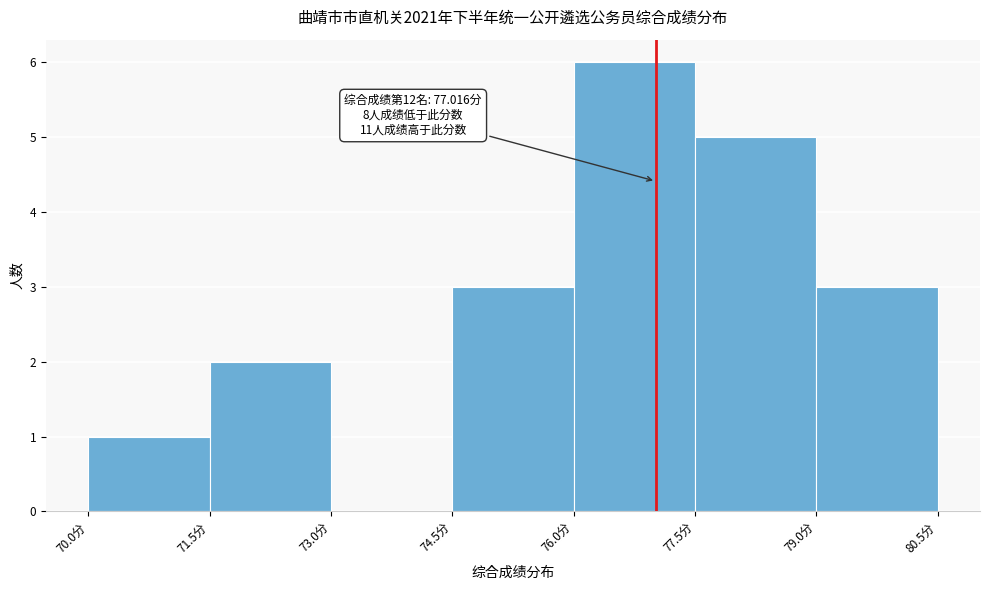

Which range on the x-axis has the tallest bar?

76.0 to 77.5